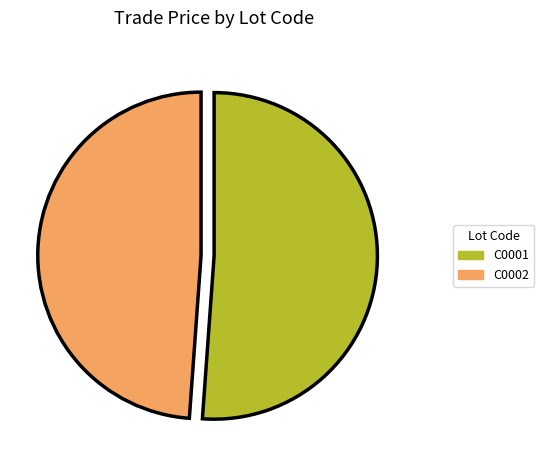

Rank the categories by value from lowest to highest.

C0002, C0001